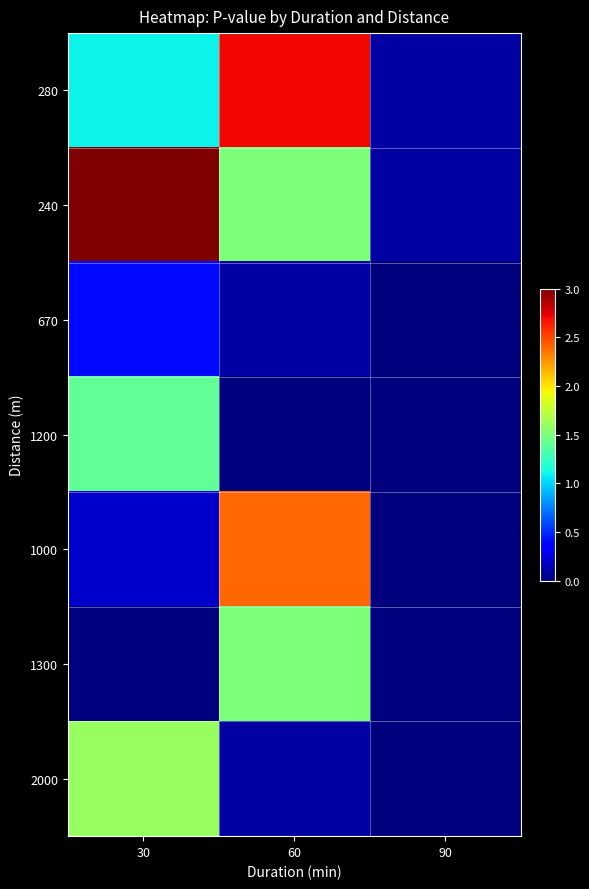

Which series has the largest total across all categories?

240